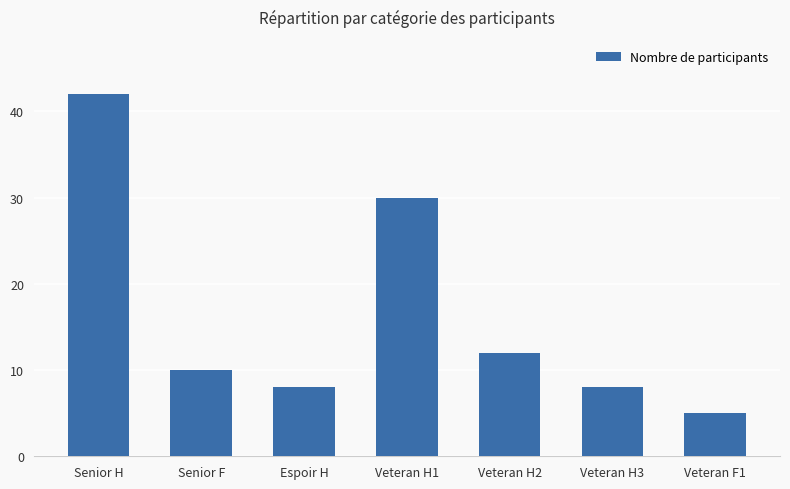

What is the change in value from Veteran H2 to Veteran H3?

-4